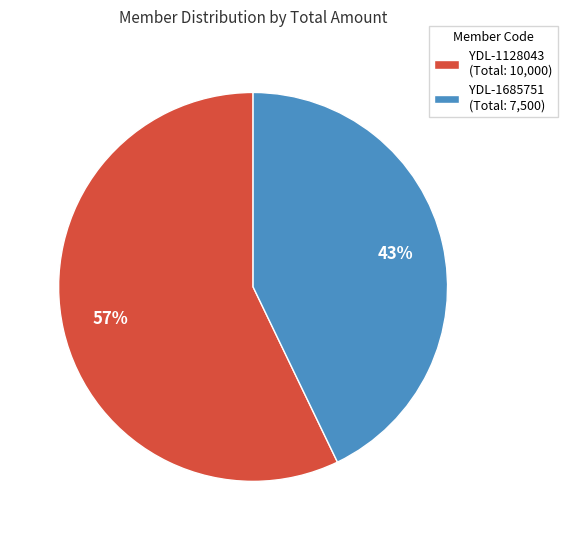

Which category has the biggest portion of the pie?

YDL-1128043